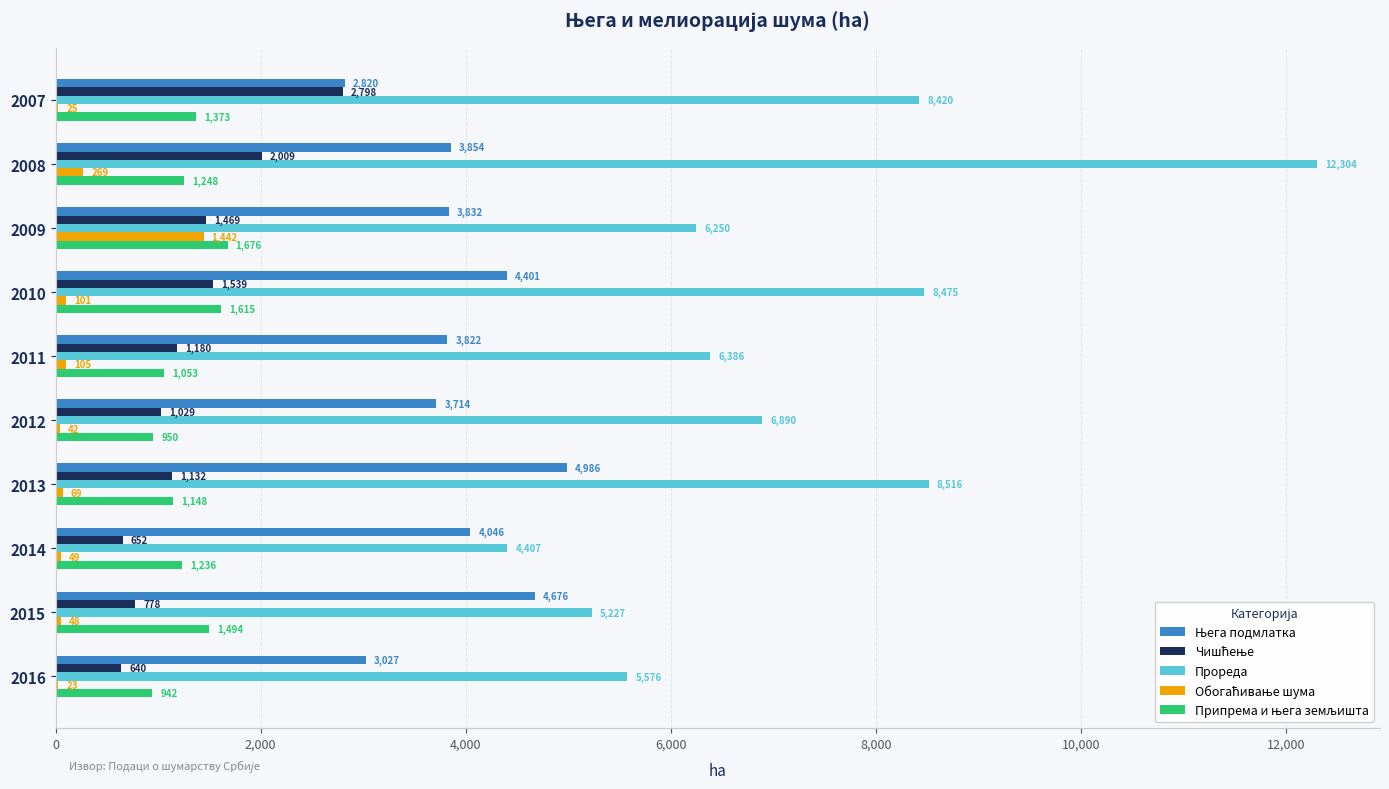

Is it true that Прореда equals 2895 at 2016?

False